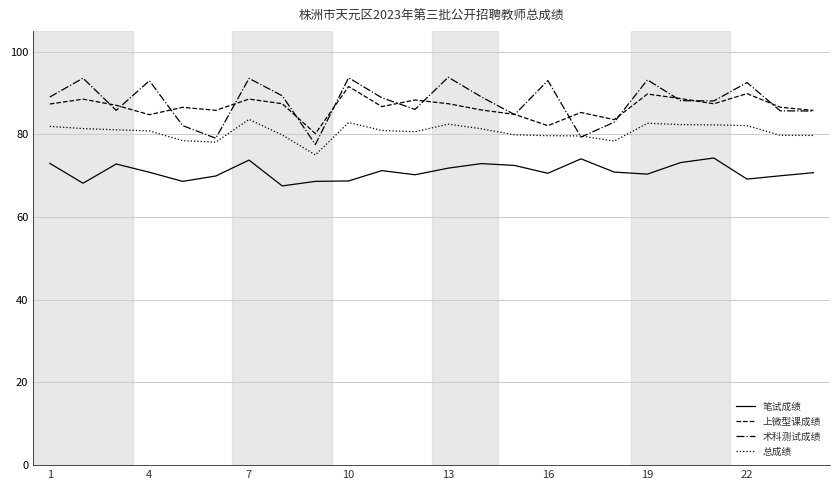

True or false: 总成绩 has more than 2 points higher than both neighbors.

True